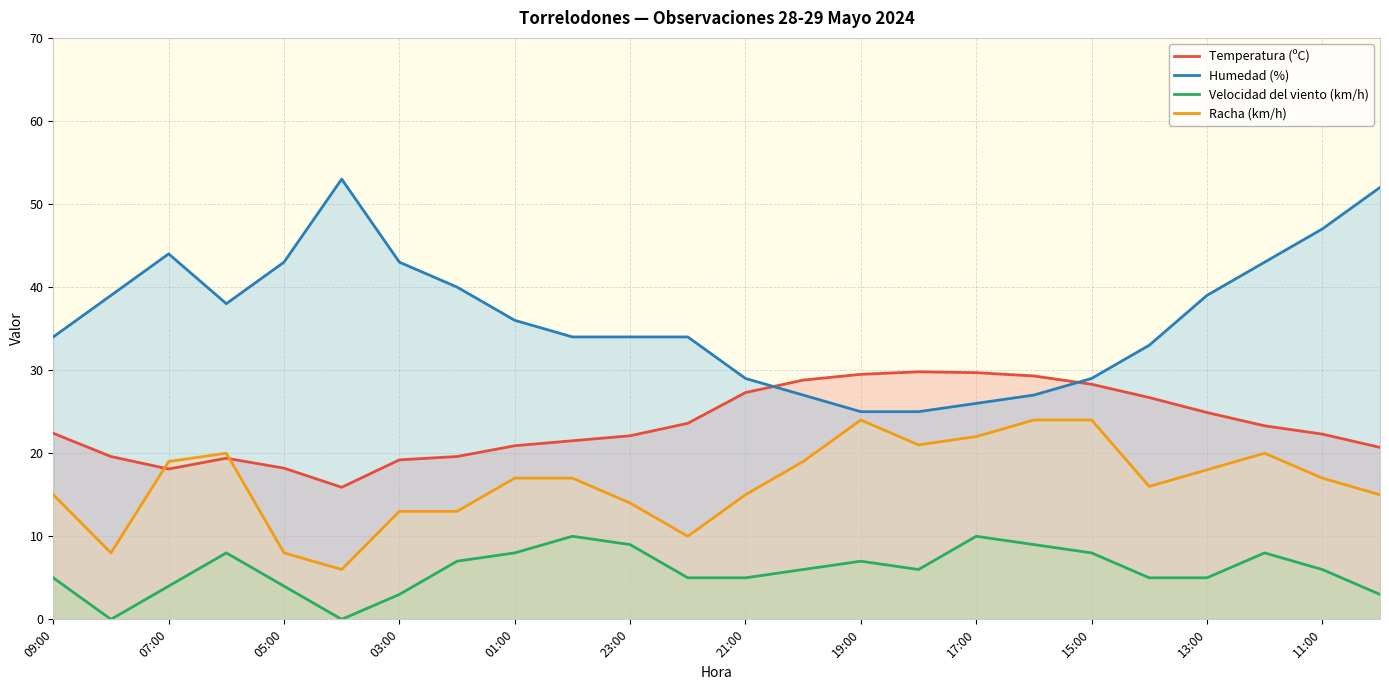

What is the label of the 24th point from the right?

09:00